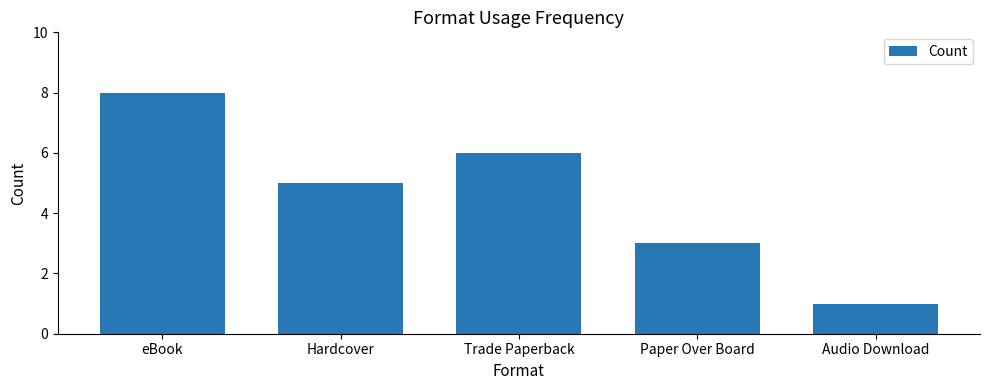

How many data points are less than 5?

2